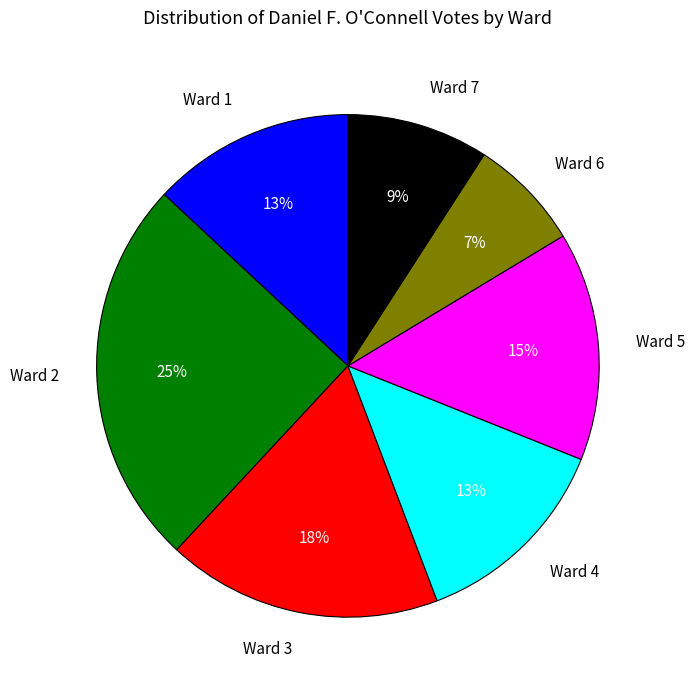

Do Ward 1 and Ward 3 together represent more than half of the pie?

No